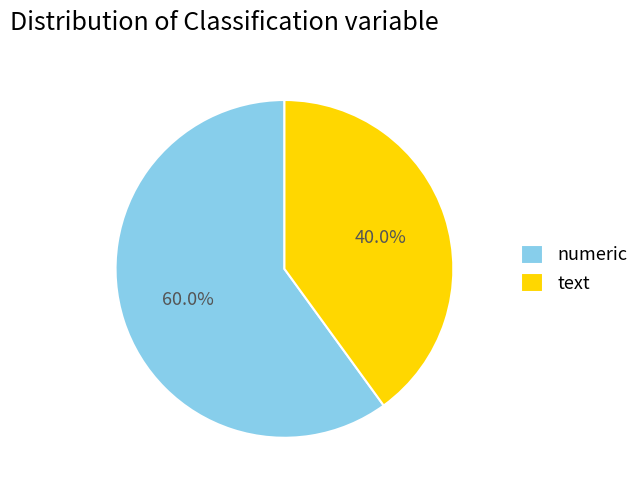

What percentage do numeric and text together represent?

100.0%